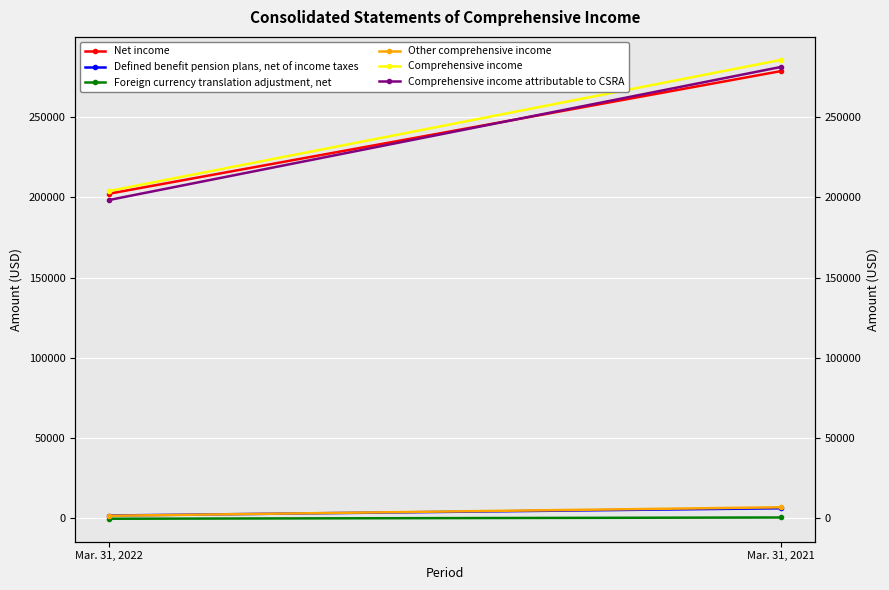

What is the smallest value displayed?

-170